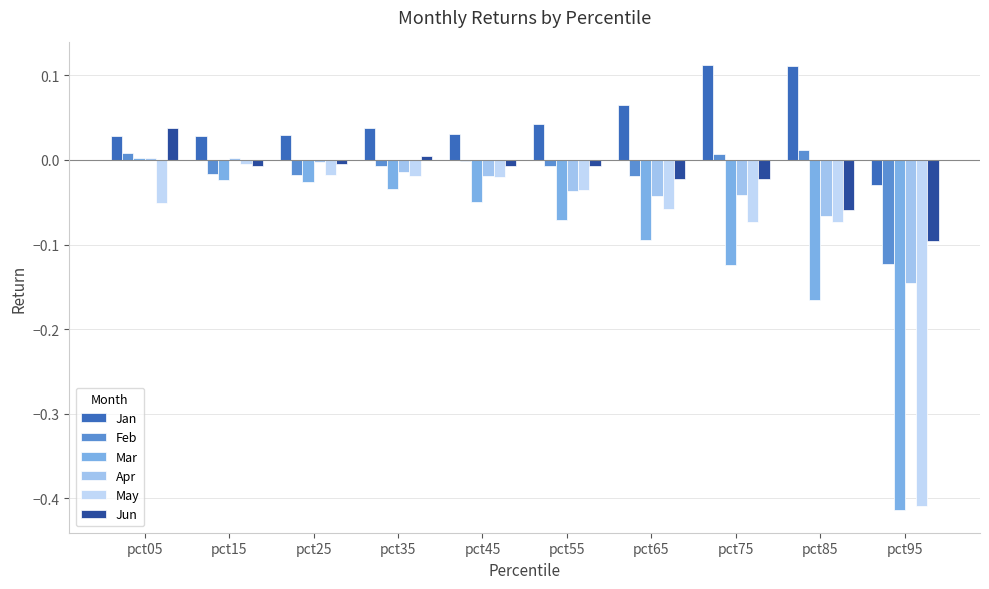

How many data points does each series have?

10